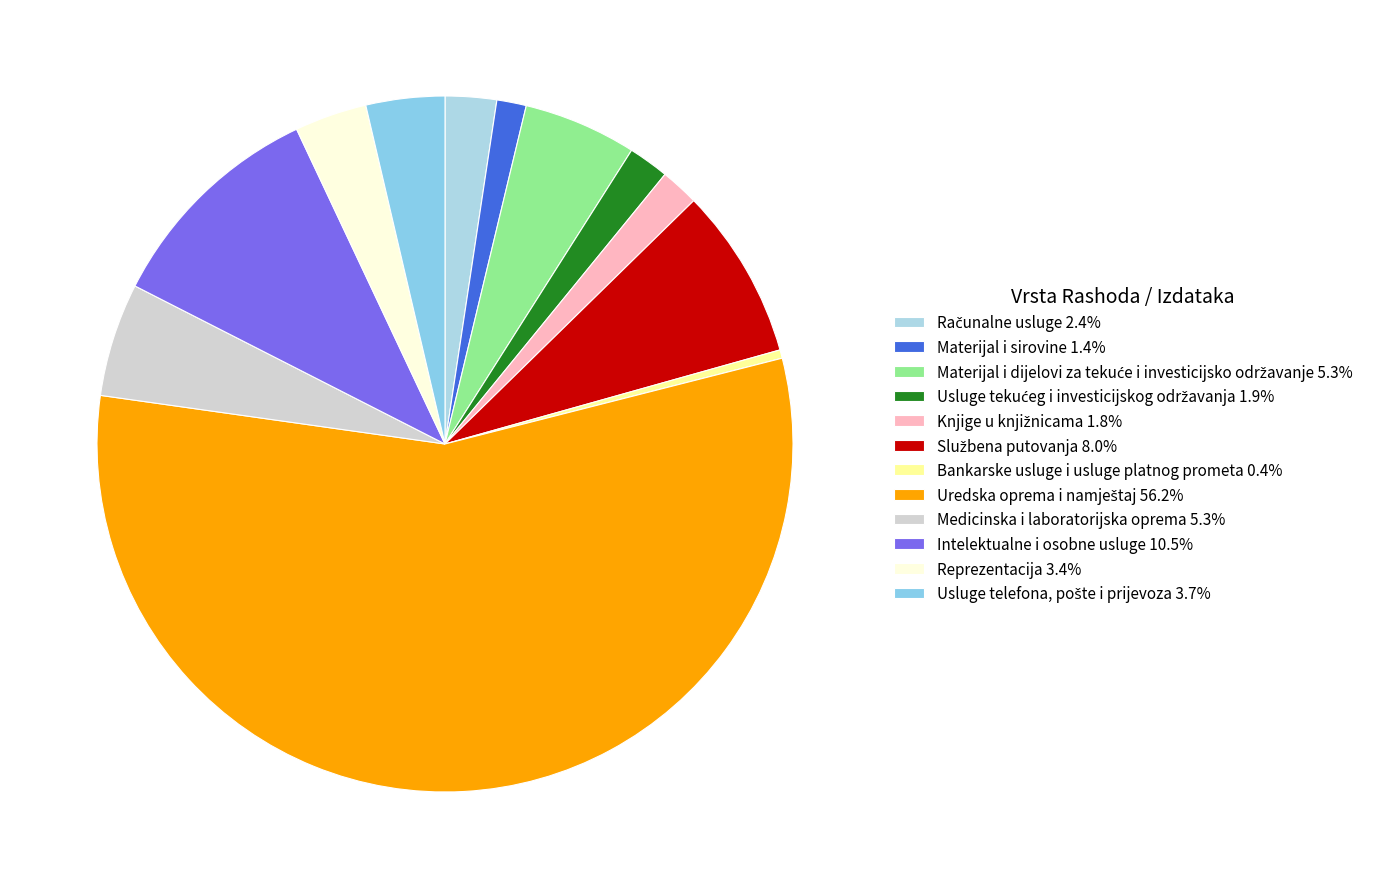

What is the change in value from Knjige u knjižnicama to Intelektualne i osobne usluge?

+1036.1